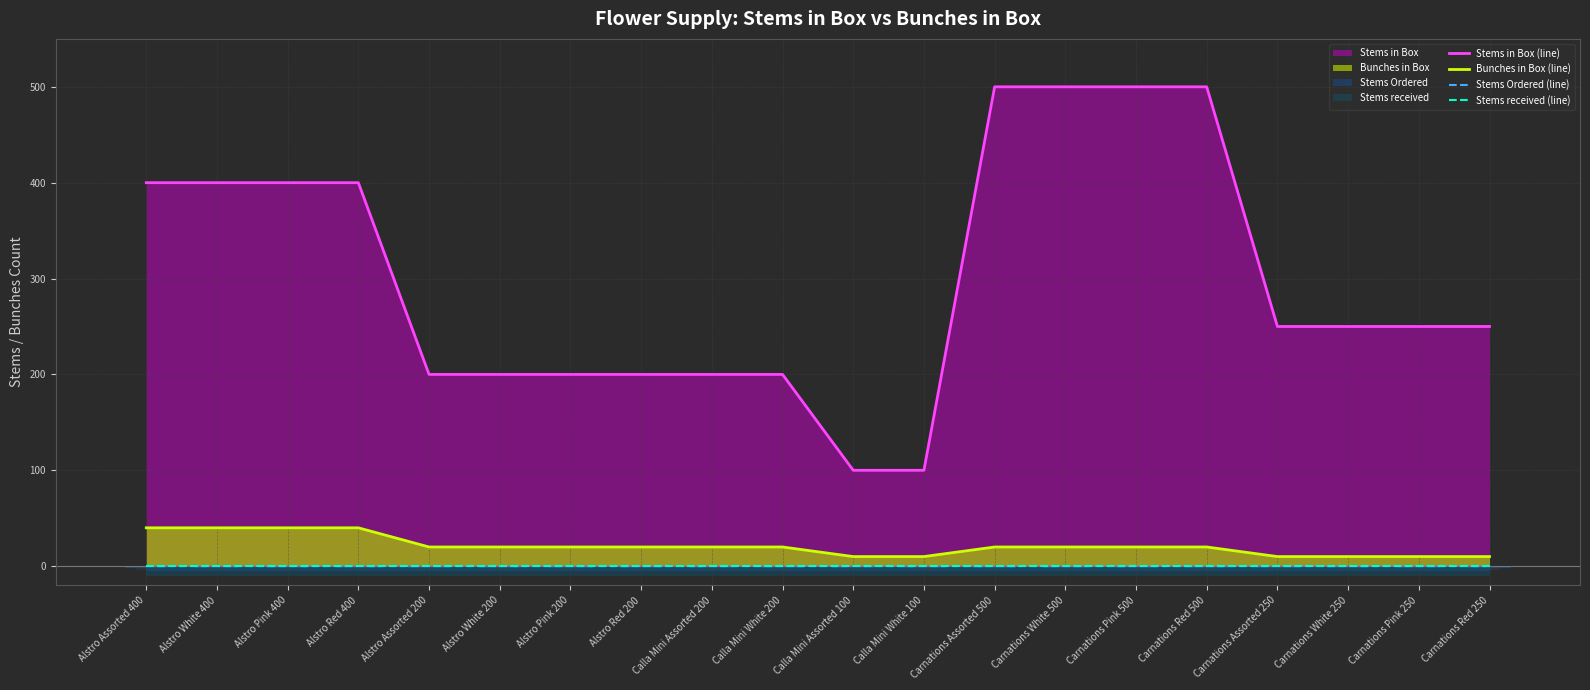

List the labels in order of Stems in Box (line) value, smallest first.

Calla Mini Assorted 100, Calla Mini White 100, Alstro Assorted 200, Alstro White 200, Alstro Pink 200, Alstro Red 200, Calla Mini Assorted 200, Calla Mini White 200, Carnations Assorted 250, Carnations White 250, Carnations Pink 250, Carnations Red 250, Alstro Assorted 400, Alstro White 400, Alstro Pink 400, Alstro Red 400, Carnations Assorted 500, Carnations White 500, Carnations Pink 500, Carnations Red 500